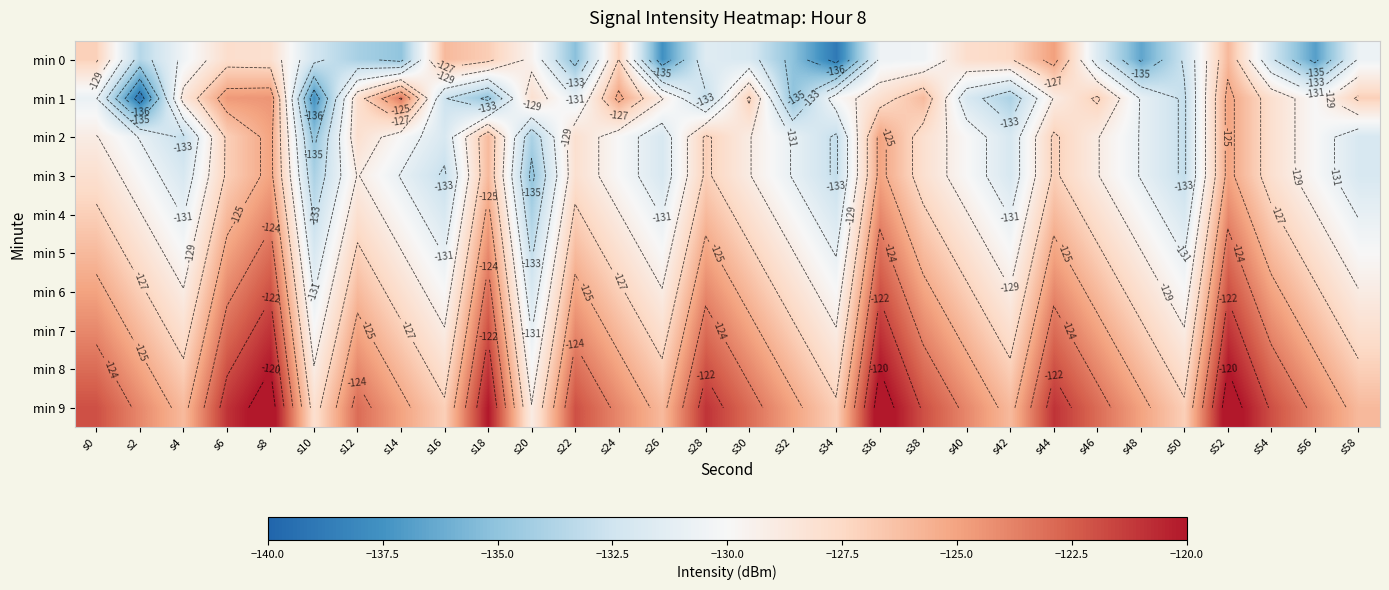

What is the average value of the min 5 series?

-127.7